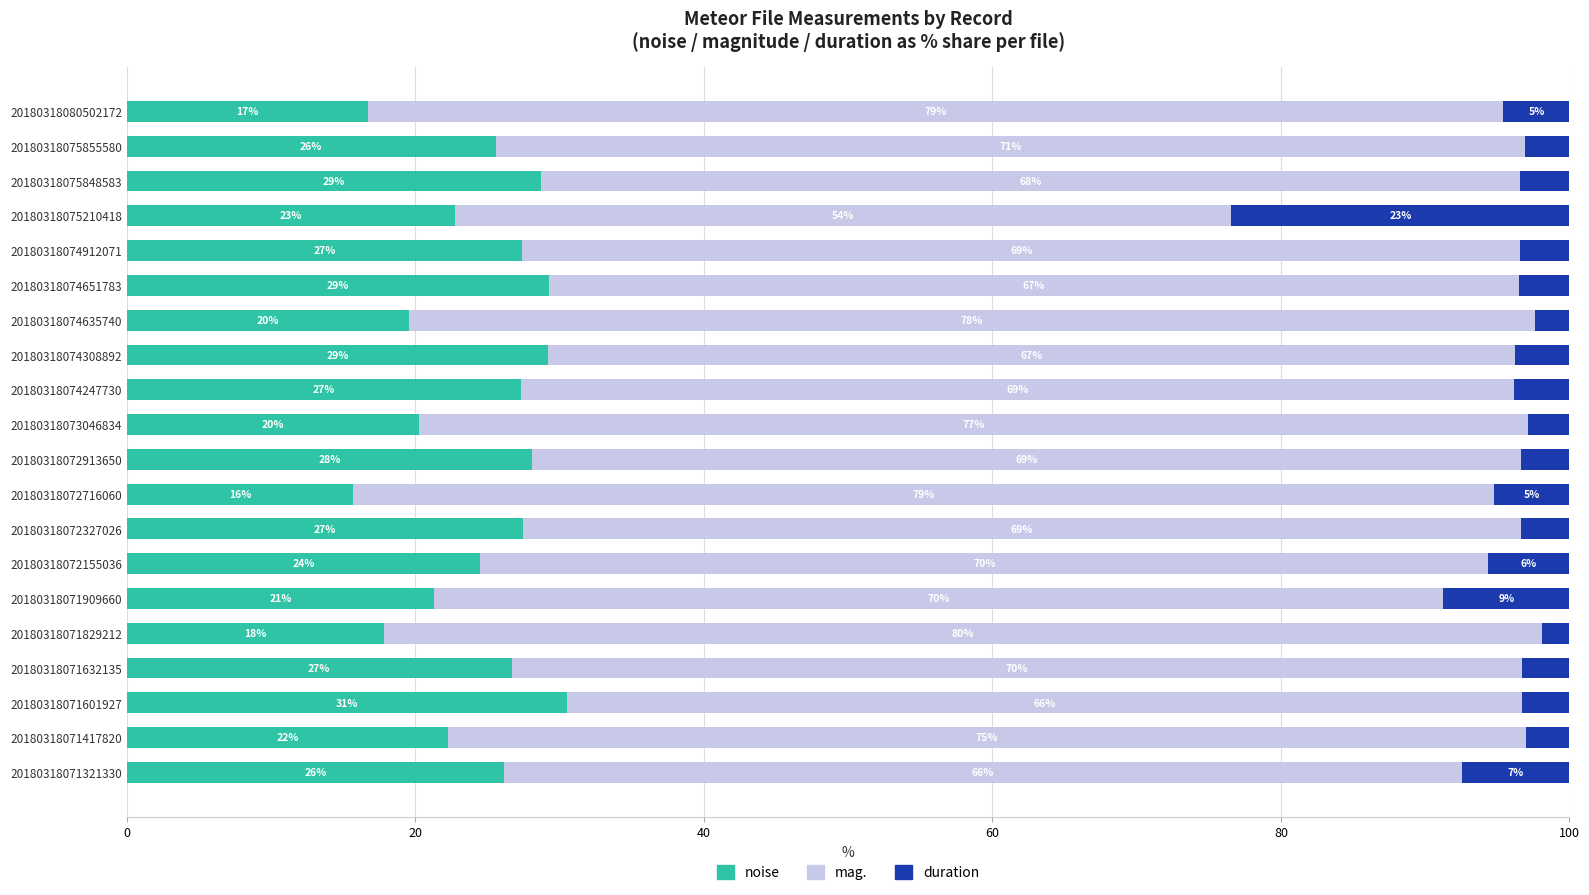

What are all the series names shown in the legend?

noise, mag., duration